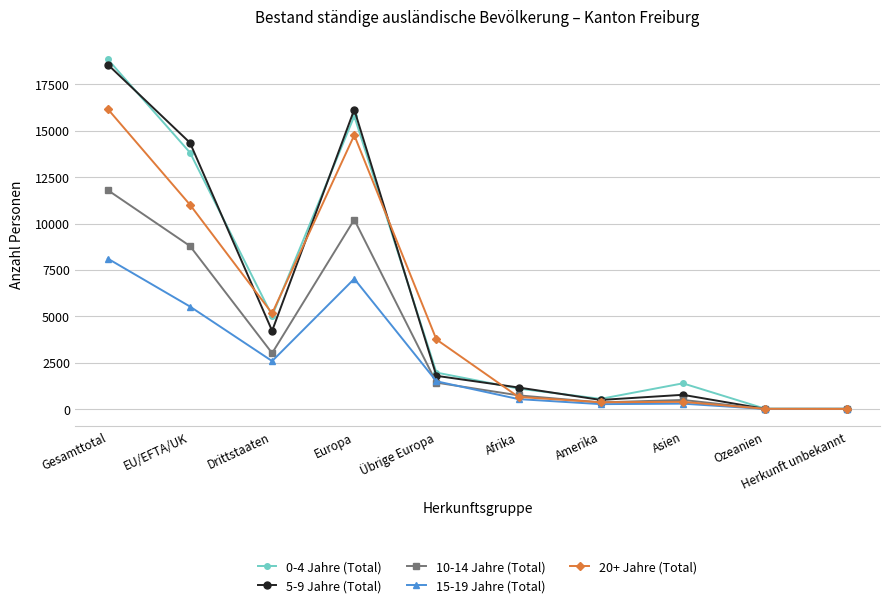

At which category is the sum across all series the highest?

Gesamttotal